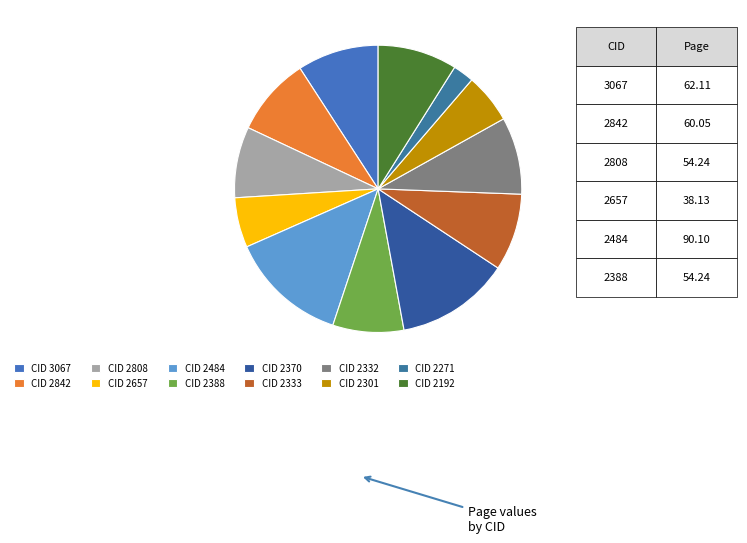

To the nearest percent, what is the difference between the largest and smallest slice percentages?

11%